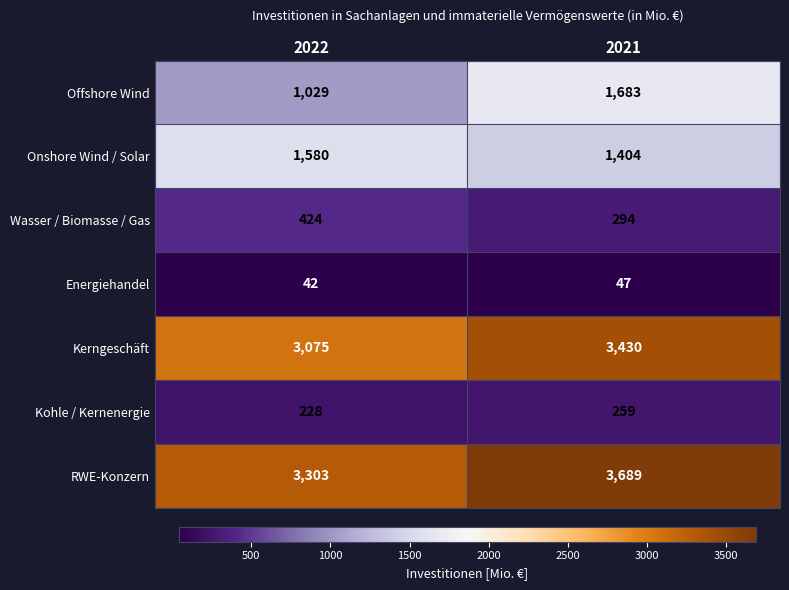

How many data points in Offshore Wind are less than 1683?

1